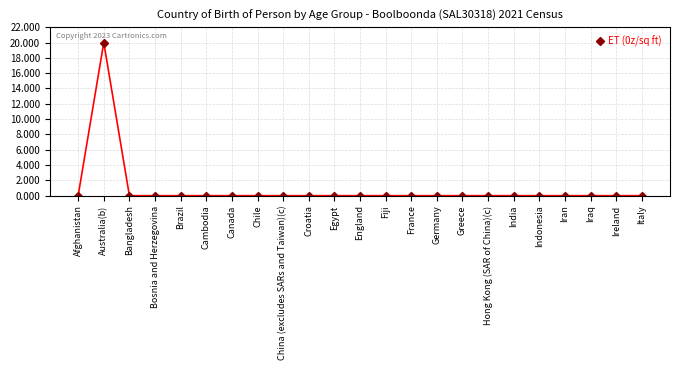

Reading left to right, list all the values displayed in this chart.

0	20	0	0	0	0	0	0	0	0	0	0	0	0	0	0	0	0	0	0	0	0	0